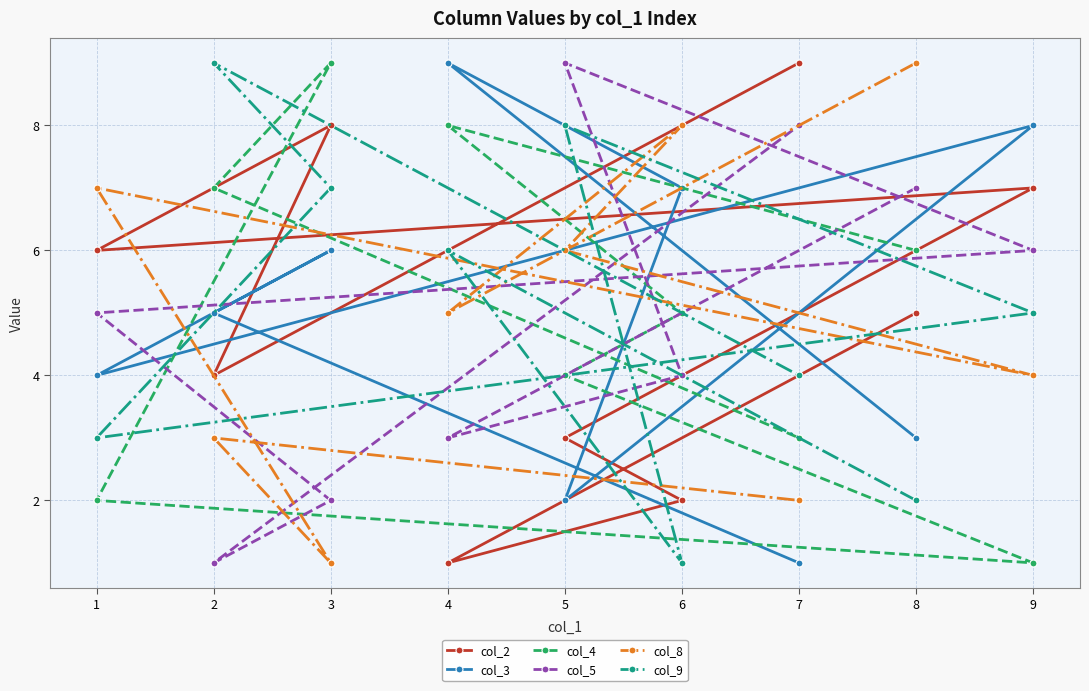

What is the sum of all col_2 values?

45